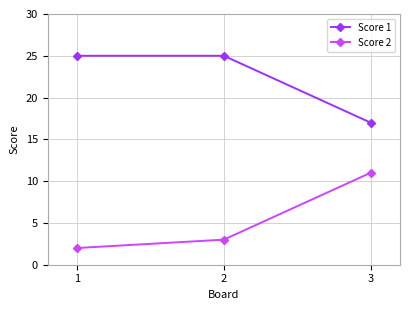

Reading left to right, transcribe all the data shown in this chart.

Score 1: 25	25	17
Score 2: 2	3	11